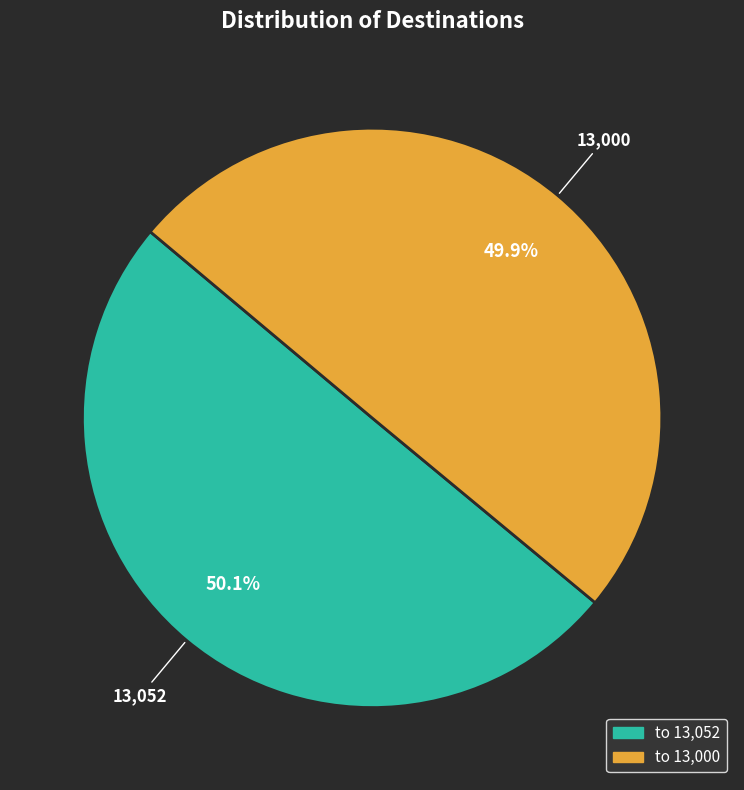

Approximately how many times larger is the value at to 13,000 compared to to 13,052?

1.0